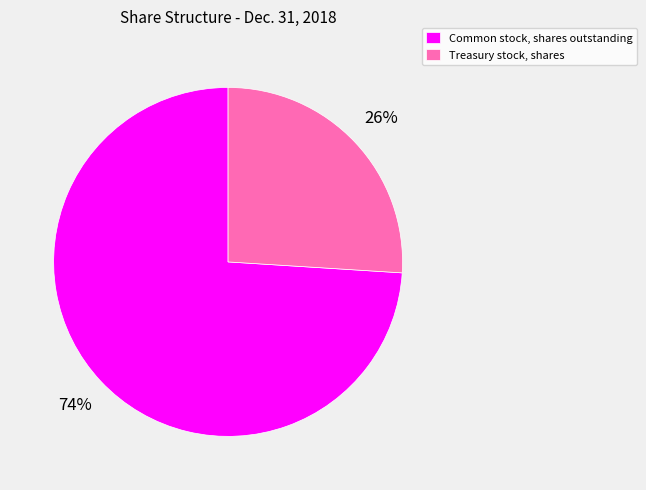

Is there any slice that represents more than half of the pie?

Yes